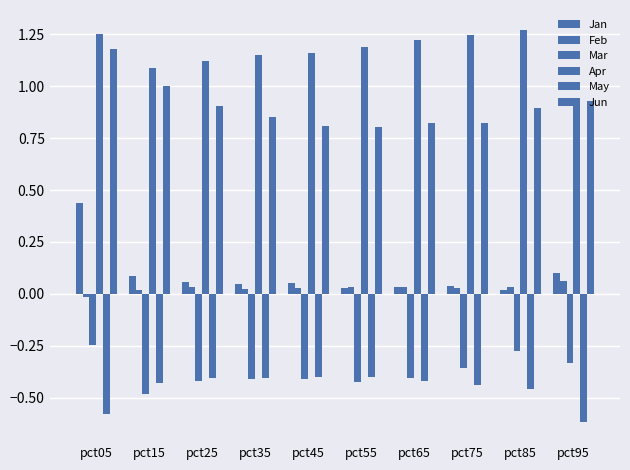

Count the number of data series in this chart.

6